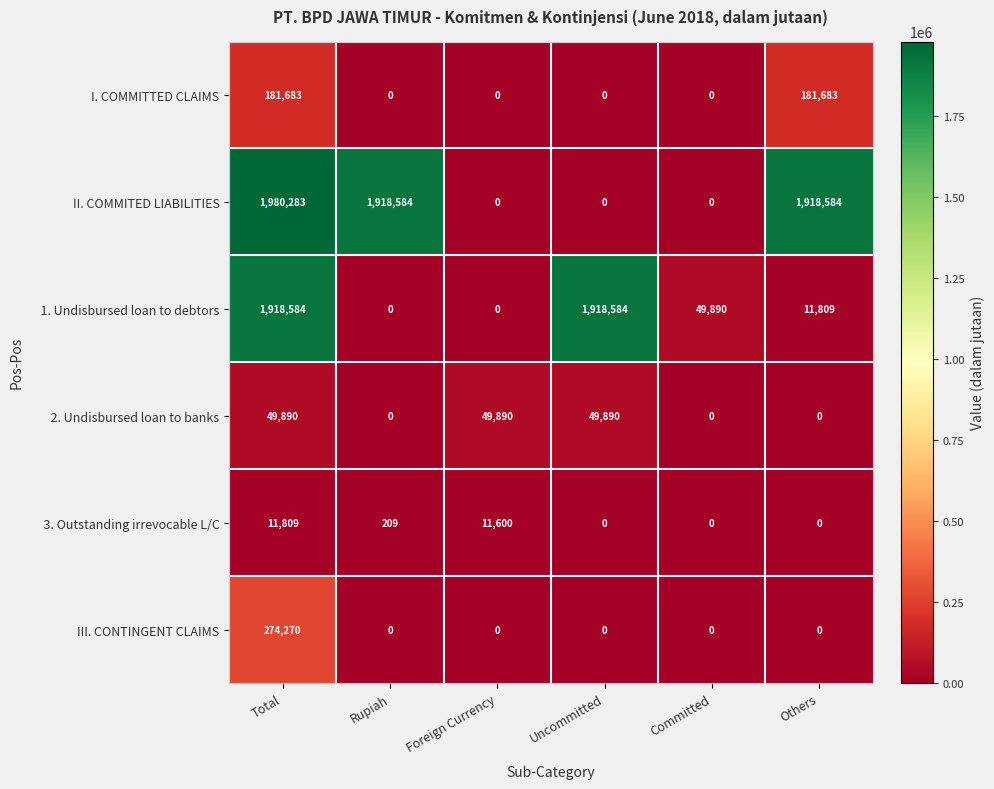

Which label corresponds to the largest value in the chart?

Total